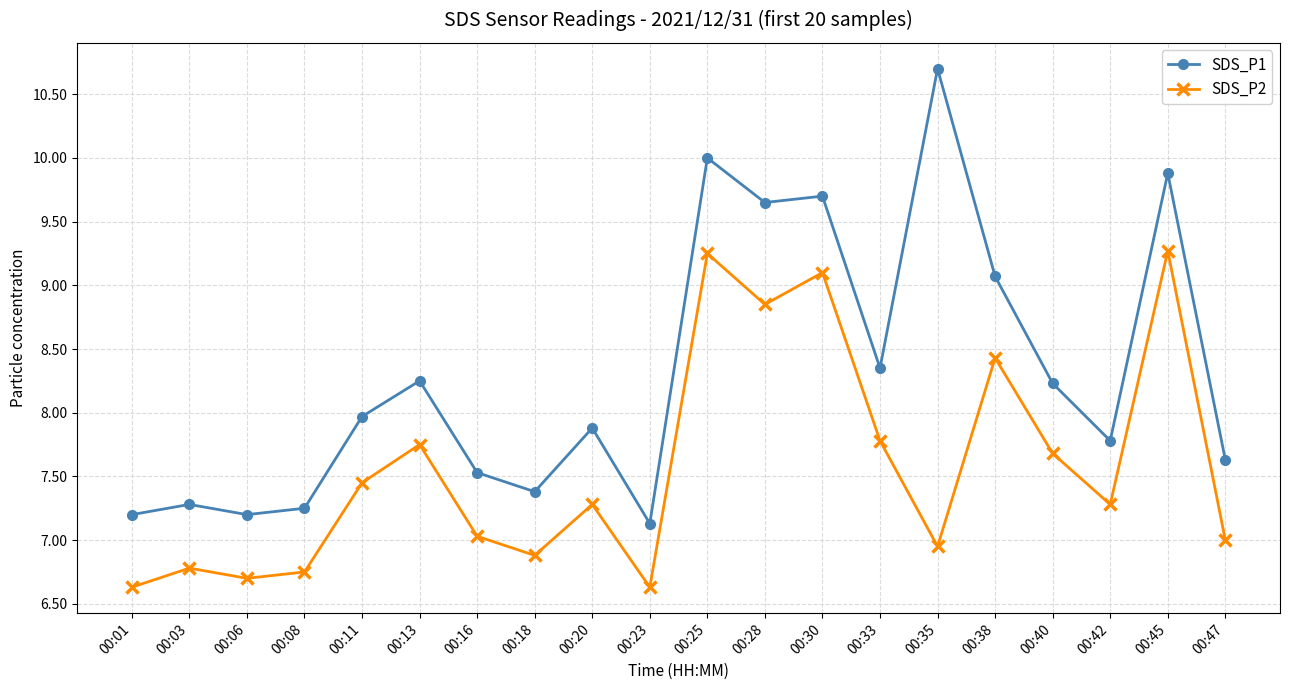

How many interior local peaks does the SDS_P1 series have?

7